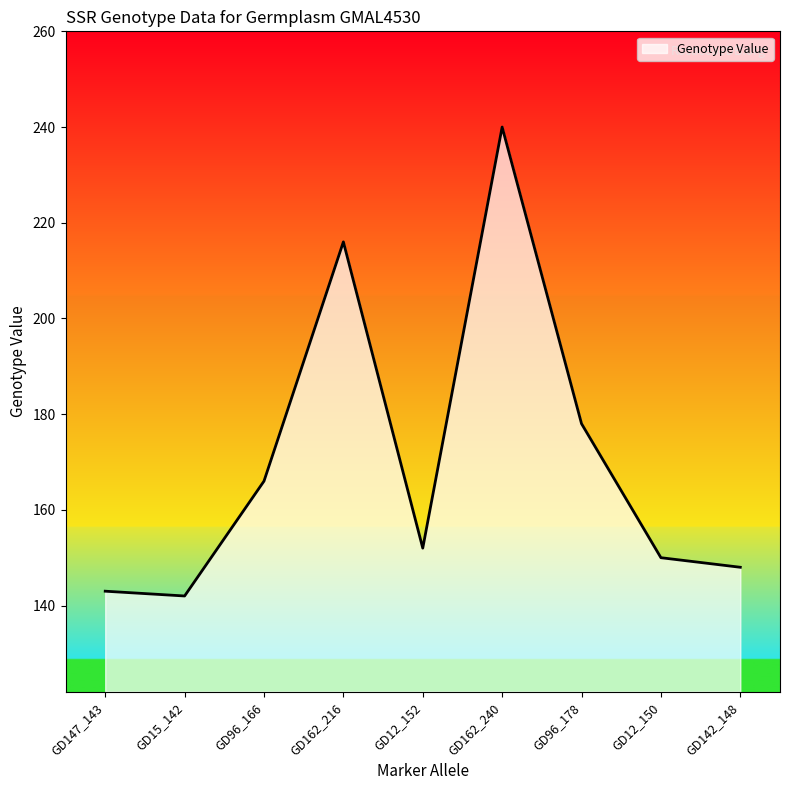

How many lines are shown in the chart?

1